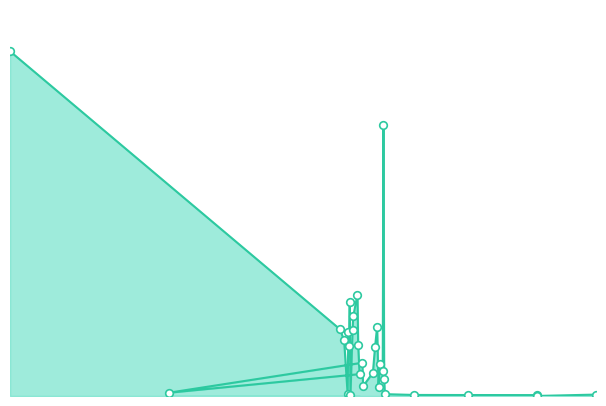

What is the change in value from 2016-01-15 to 2016-05-20?

-1605